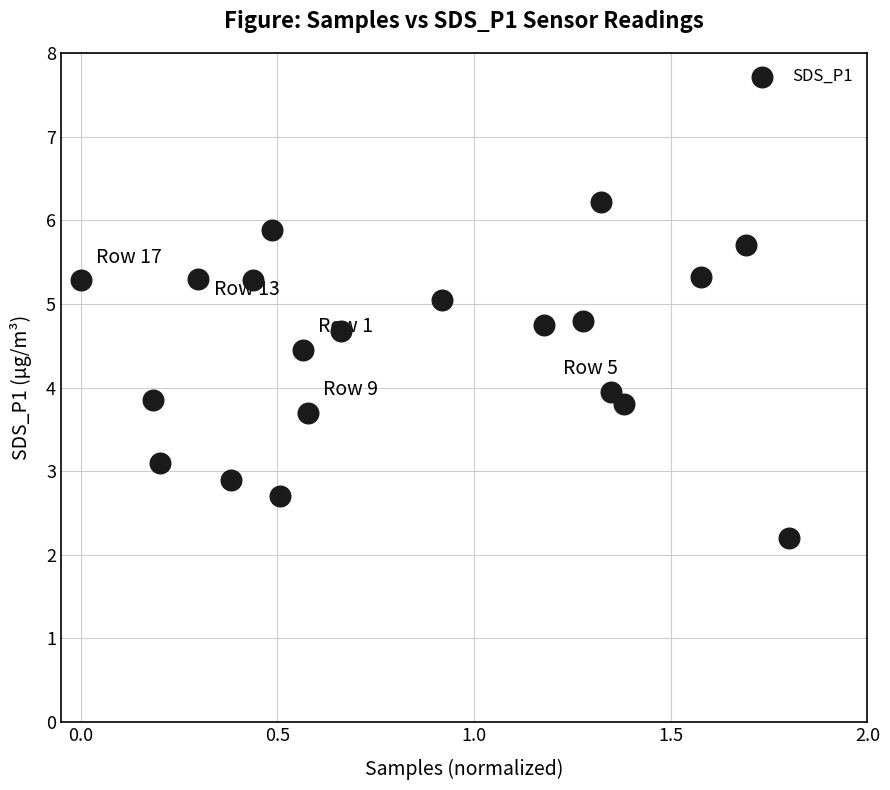

What is the range of Y values (max minus min)?

4.0